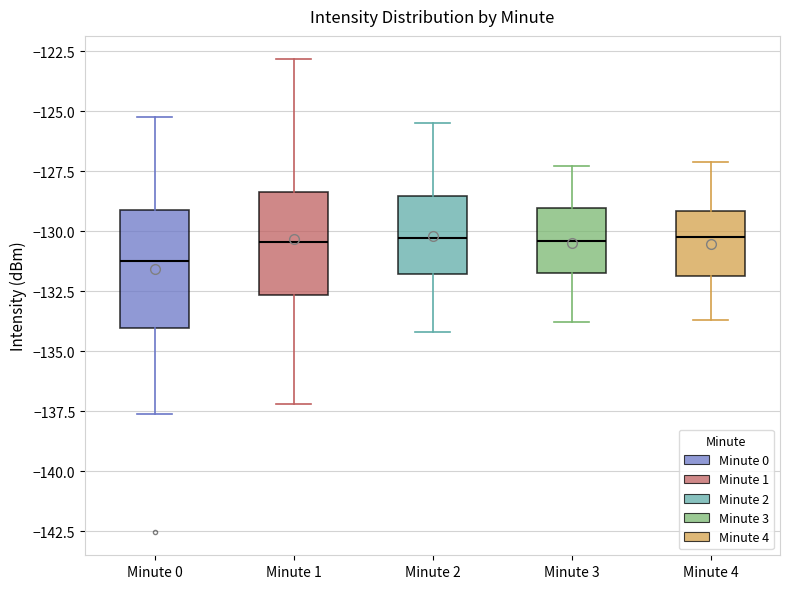

Reading left to right, transcribe this box plot: for each box, give where its median line is, the range the box spans, and where its two whiskers end, as read against the y-axis. The values are not printed on the chart, so give them approximately, as read against the axis.

Minute 0: median -131.0, box -134.0 to -129.0, whiskers -137.5 to -125.0
Minute 1: median -130.5, box -132.5 to -128.5, whiskers -137.0 to -123.0
Minute 2: median -130.5, box -132.0 to -128.5, whiskers -134.0 to -125.5
Minute 3: median -130.5, box -131.5 to -129.0, whiskers -134.0 to -127.5
Minute 4: median -130.0, box -132.0 to -129.0, whiskers -133.5 to -127.0